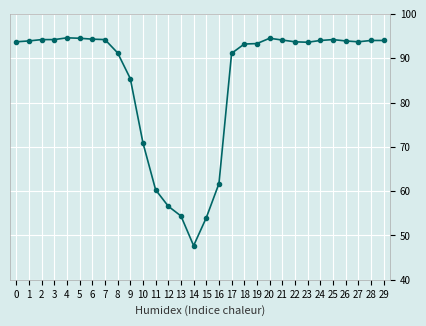

Which has a higher value, 6 or 23?

6